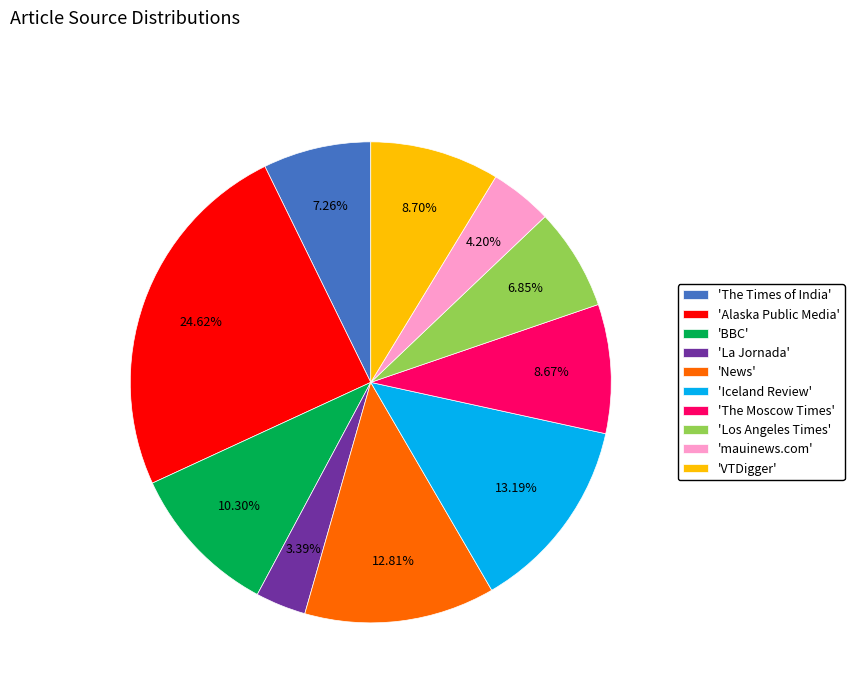

Which category has the biggest portion of the pie?

'Alaska Public Media'